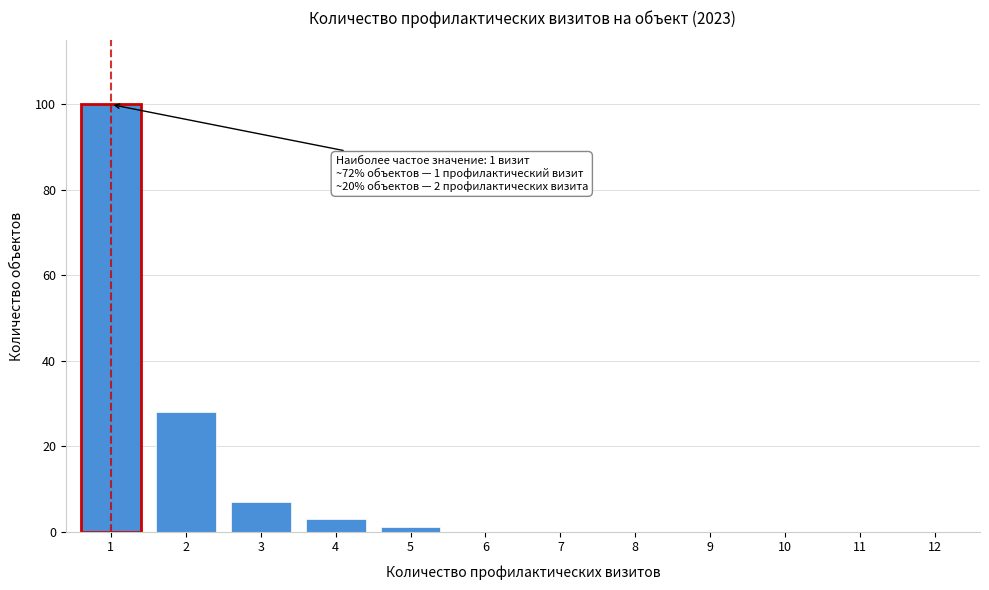

Reading right to left, transcribe all the data shown in this chart.

12=0	11=0	10=0	9=0	8=0	7=0	6=0	5=1	4=3	3=7	2=28	1=100